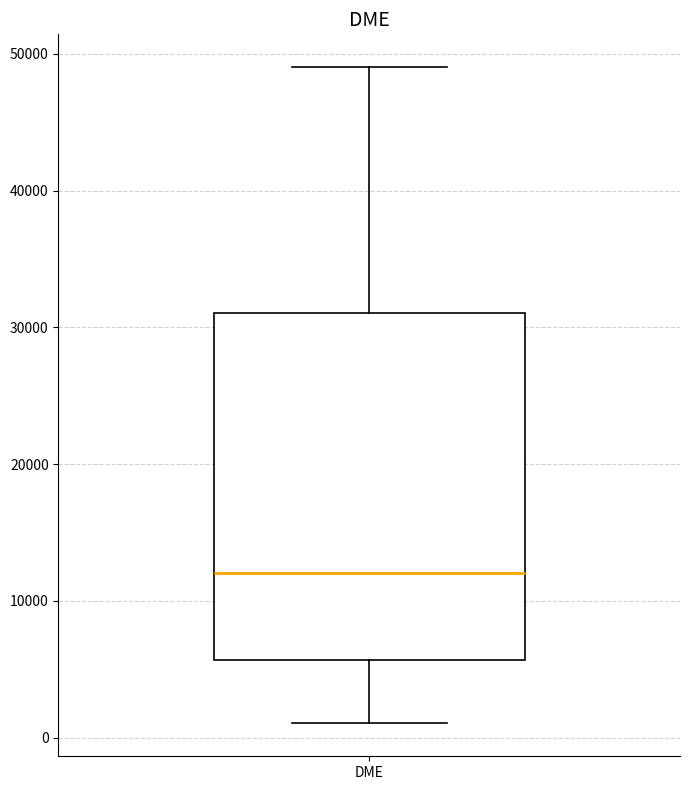

Where is the lower edge of the box for DME on the y-axis? The values are not printed on the chart, so give them approximately, as read against the axis.

6000